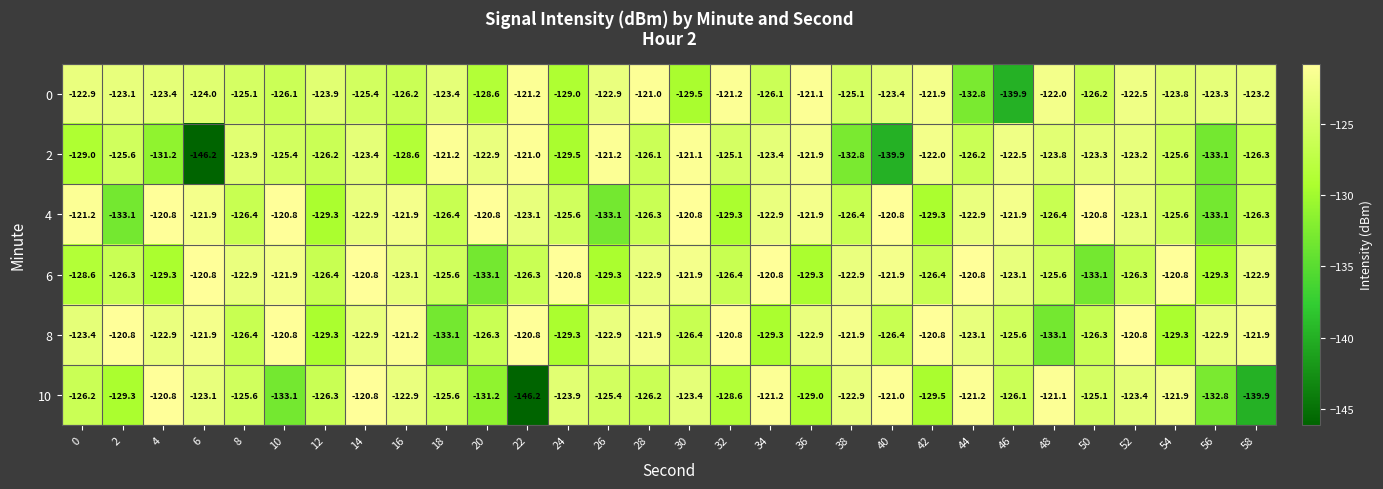

What is the total value across all series at 10?

-748.1